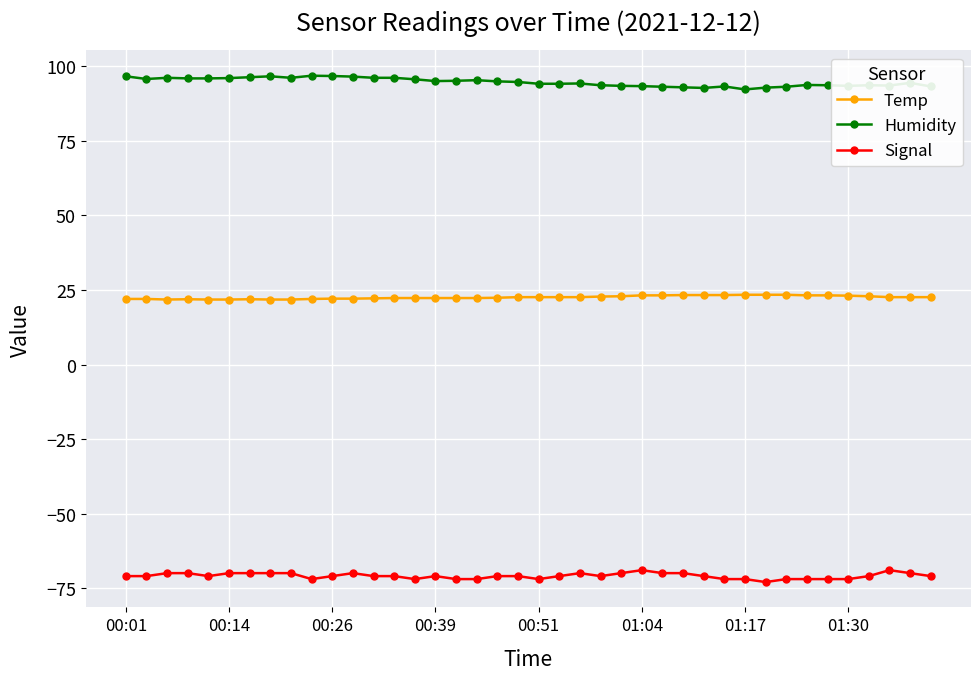

Which series has the largest total across all categories?

Humidity